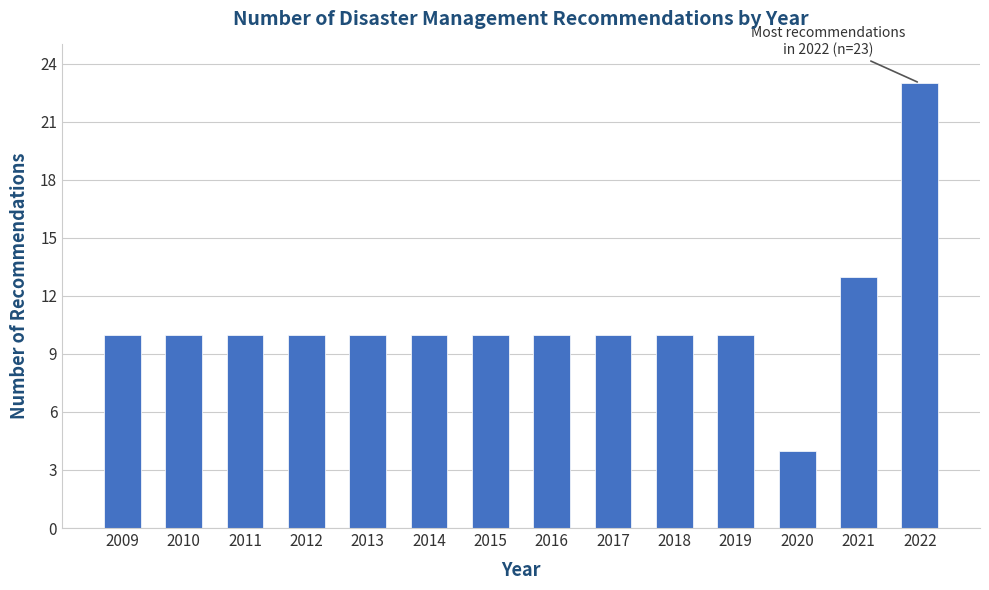

Reading right to left, extract all data points from this chart.

2022=23	2021=13	2020=4	2019=10	2018=10	2017=10	2016=10	2015=10	2014=10	2013=10	2012=10	2011=10	2010=10	2009=10